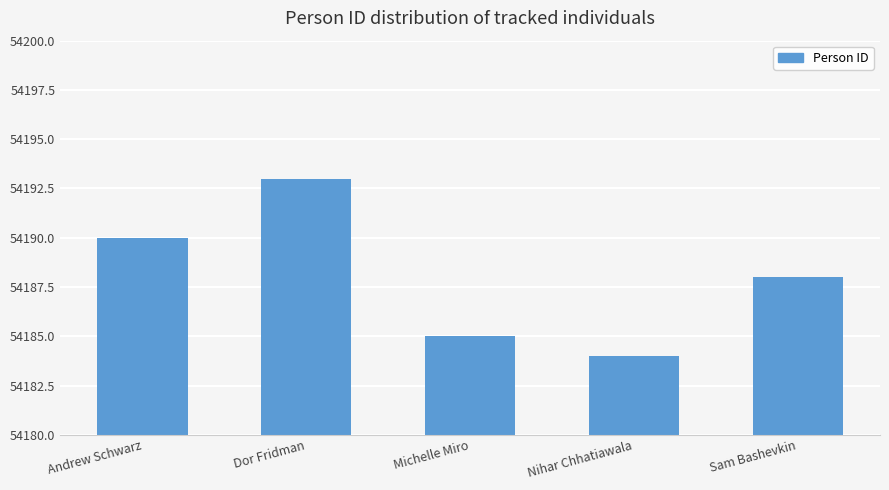

Rank the categories by value from highest to lowest.

Dor Fridman, Andrew Schwarz, Sam Bashevkin, Michelle Miro, Nihar Chhatiawala